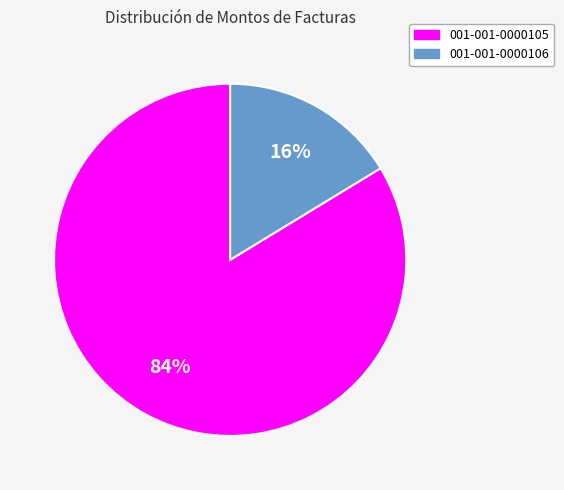

Between 001-001-0000106 and 001-001-0000105, which is larger?

001-001-0000105